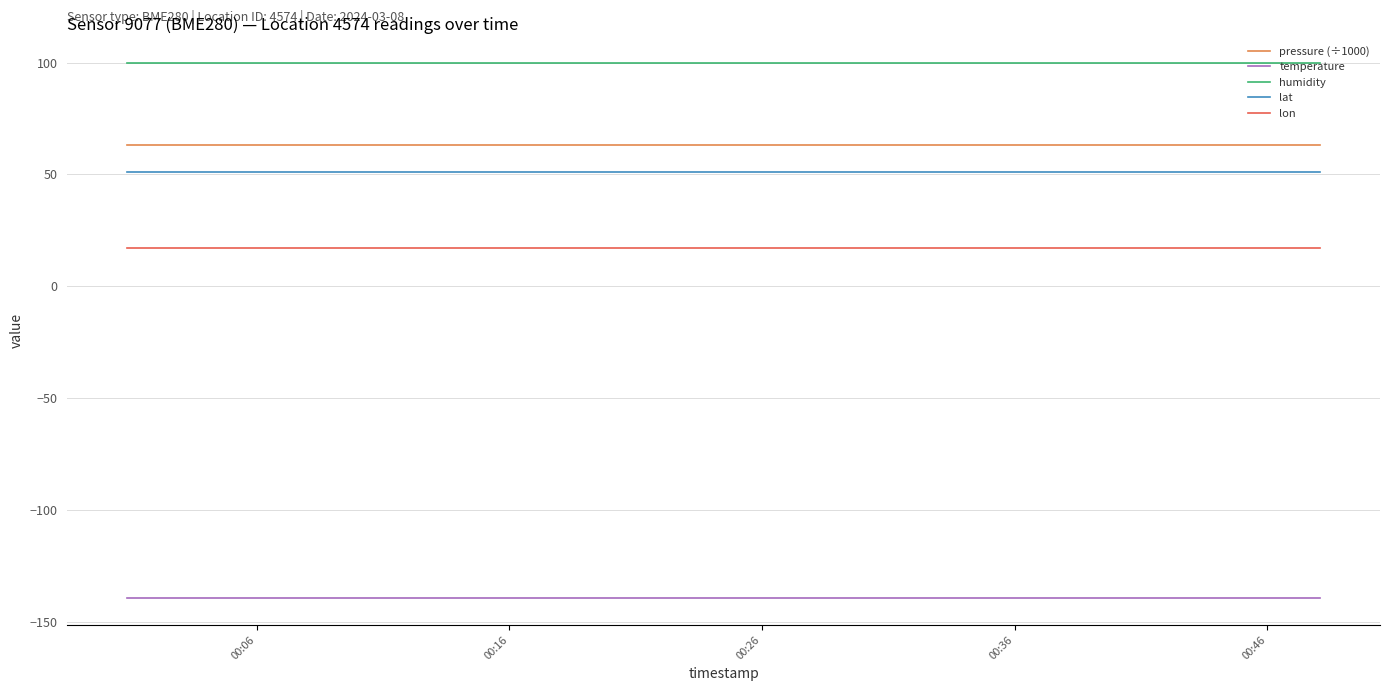

Which series has the largest total across all categories?

humidity